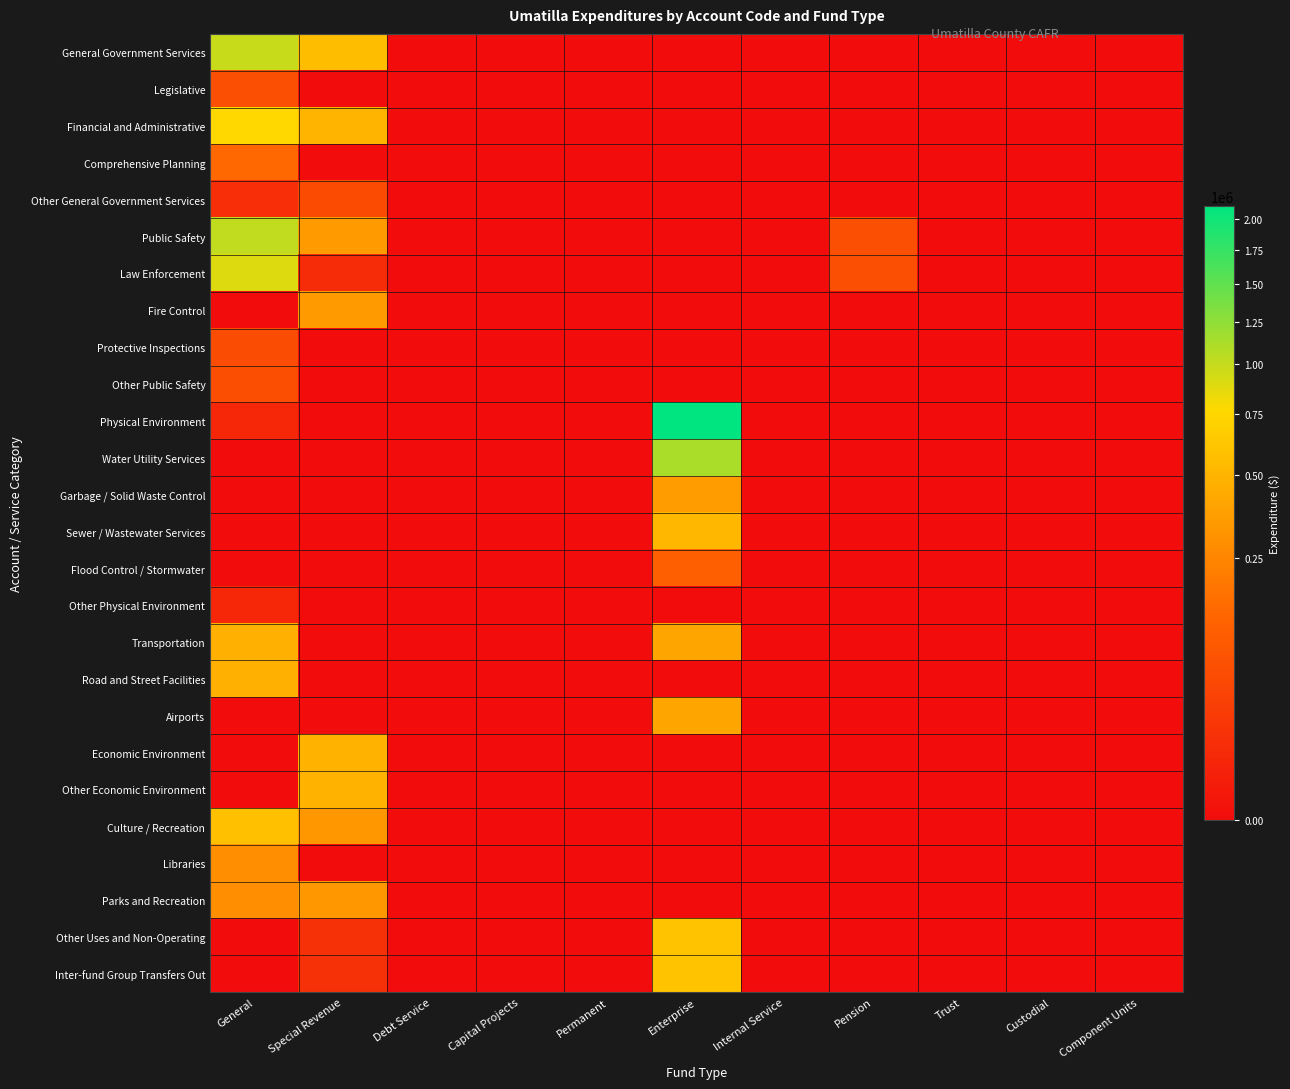

Rank the series at Permanent from lowest to highest value.

General Government Services, Legislative, Financial and Administrative, Comprehensive Planning, Other General Government Services, Public Safety, Law Enforcement, Fire Control, Protective Inspections, Other Public Safety, Physical Environment, Water Utility Services, Garbage / Solid Waste Control, Sewer / Wastewater Services, Flood Control / Stormwater, Other Physical Environment, Transportation, Road and Street Facilities, Airports, Economic Environment, Other Economic Environment, Culture / Recreation, Libraries, Parks and Recreation, Other Uses and Non-Operating, Inter-fund Group Transfers Out